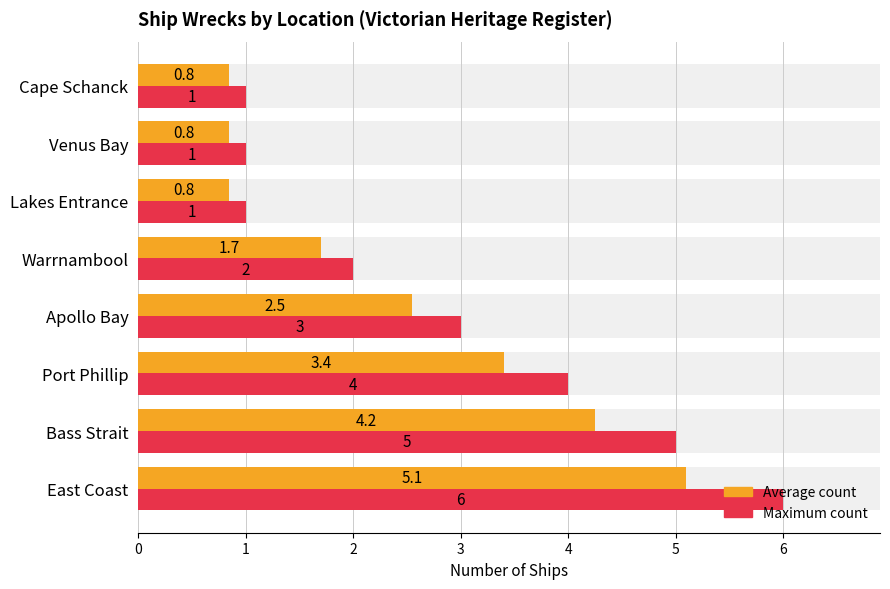

Rank the series by their maximum value, from highest to lowest.

Maximum count, Average count